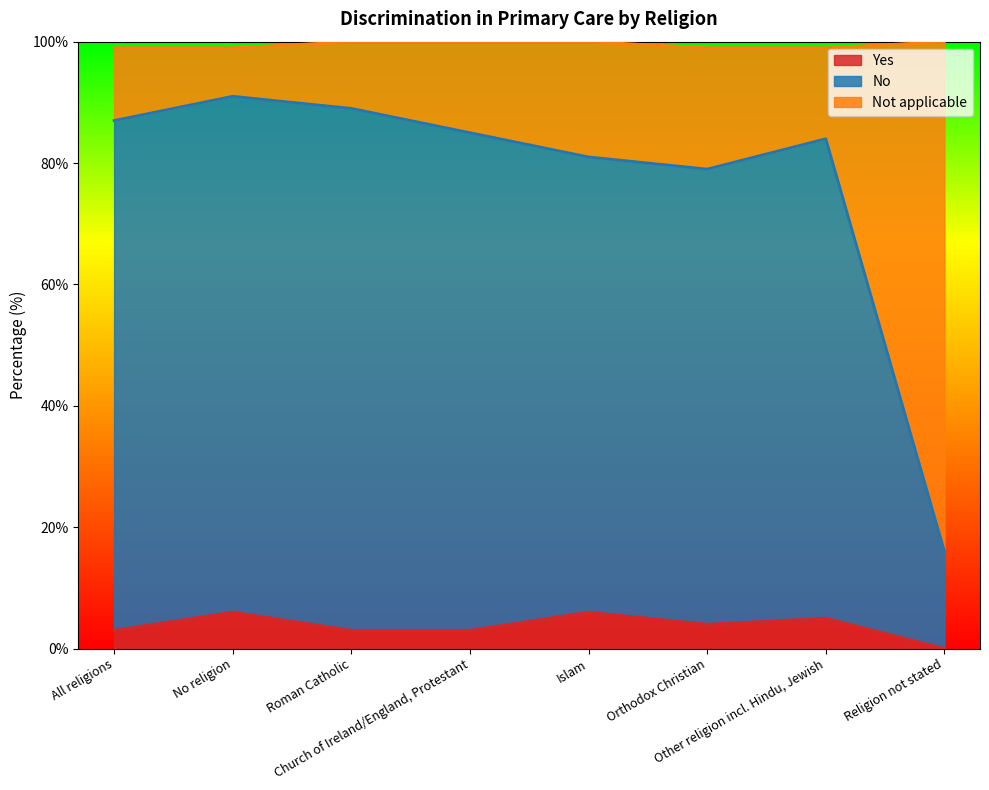

True or false: Yes and No cross at least once.

False